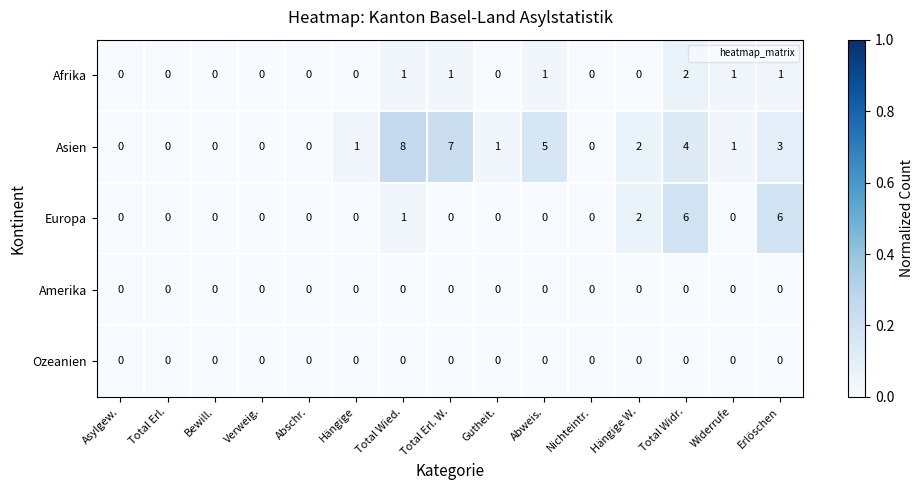

Which series has the largest total across all categories?

Asien